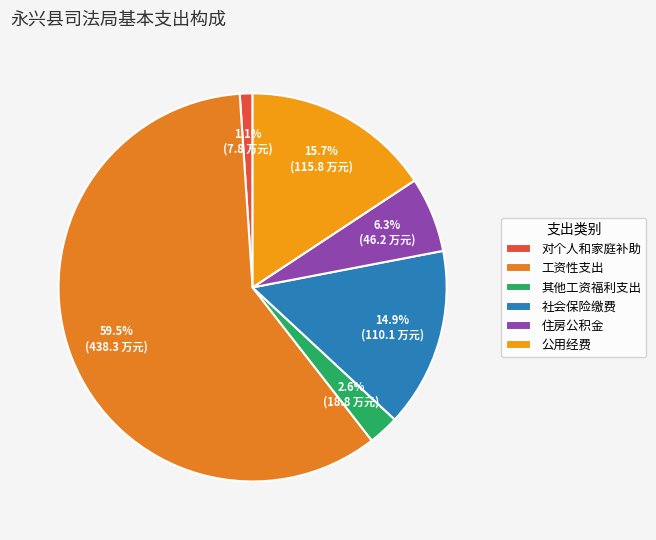

The 公用经费 slice represents 16% of the pie. True or false?

True